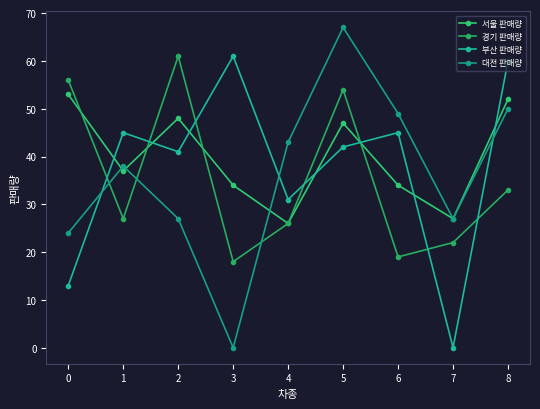

Between 4 and 8, which series saw the biggest shift?

부산 판매량